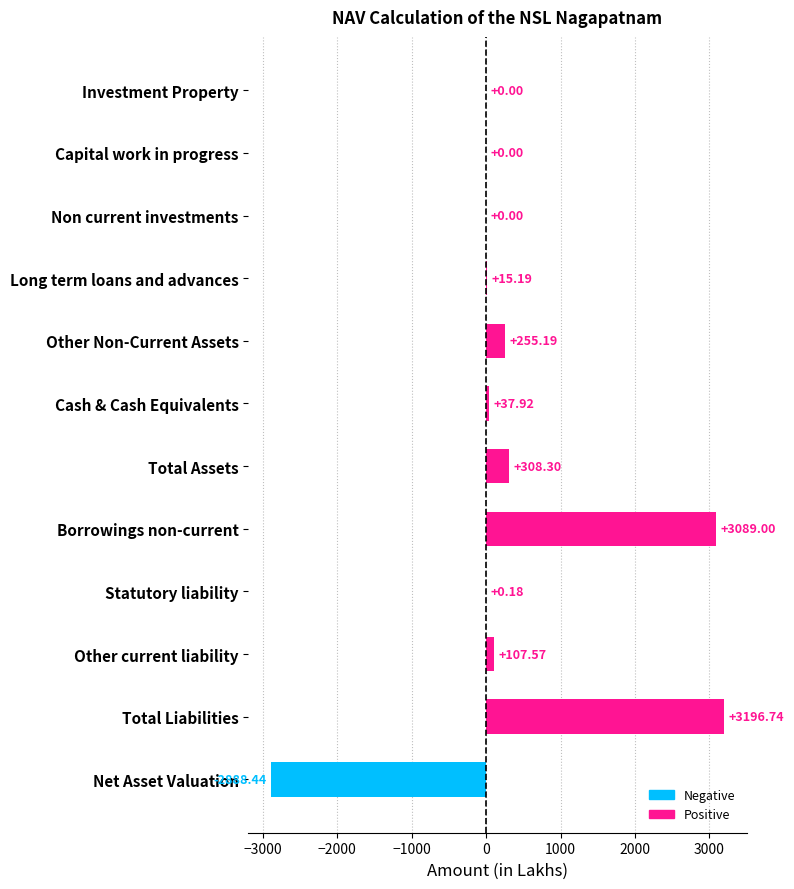

What is the sum of all values?

4121.6